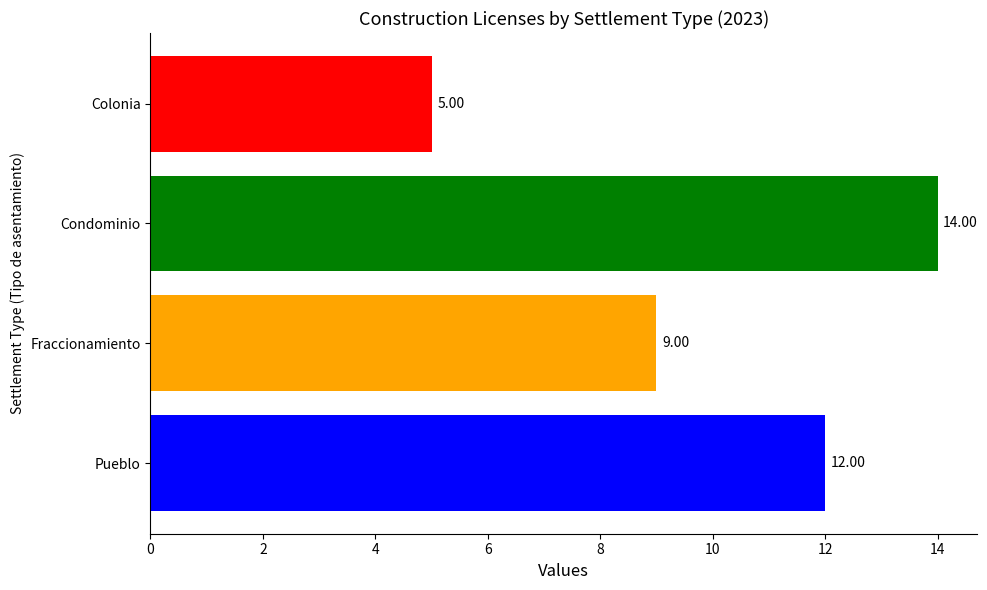

Is it true that the value at Colonia is 2?

False